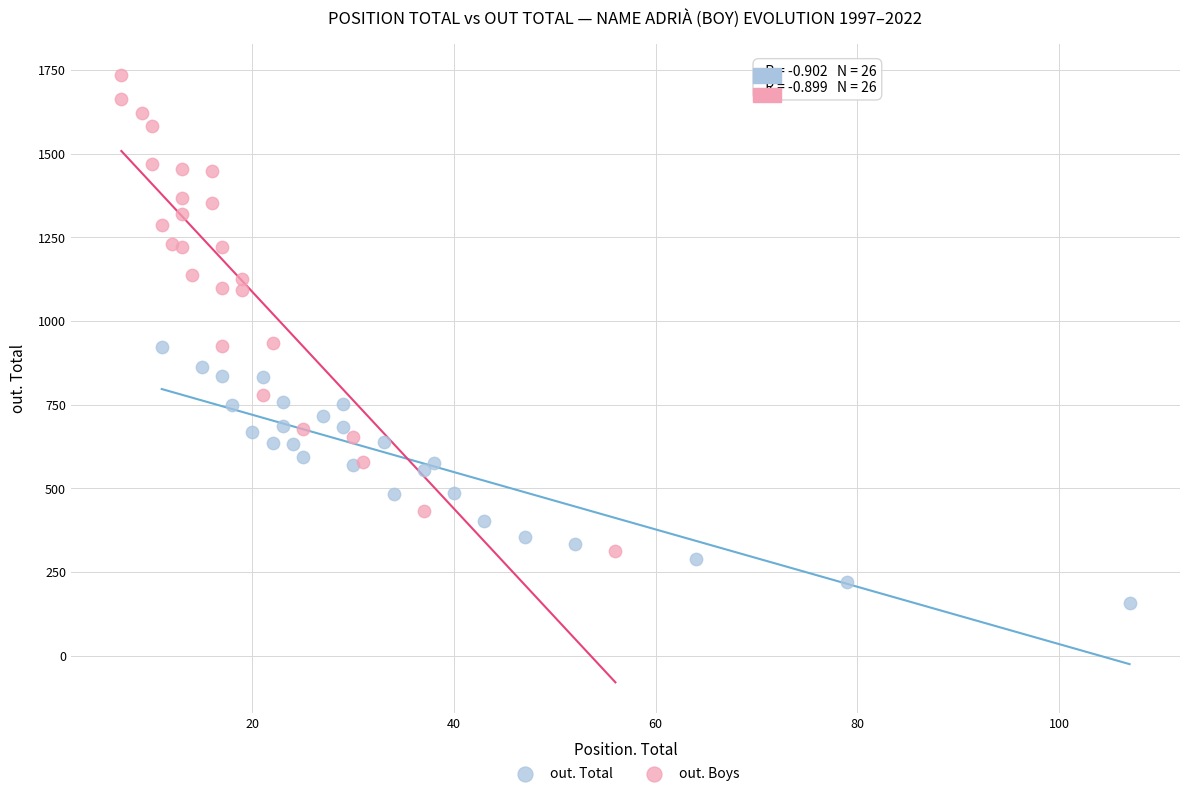

Which series contains the highest Y value?

out. Boys